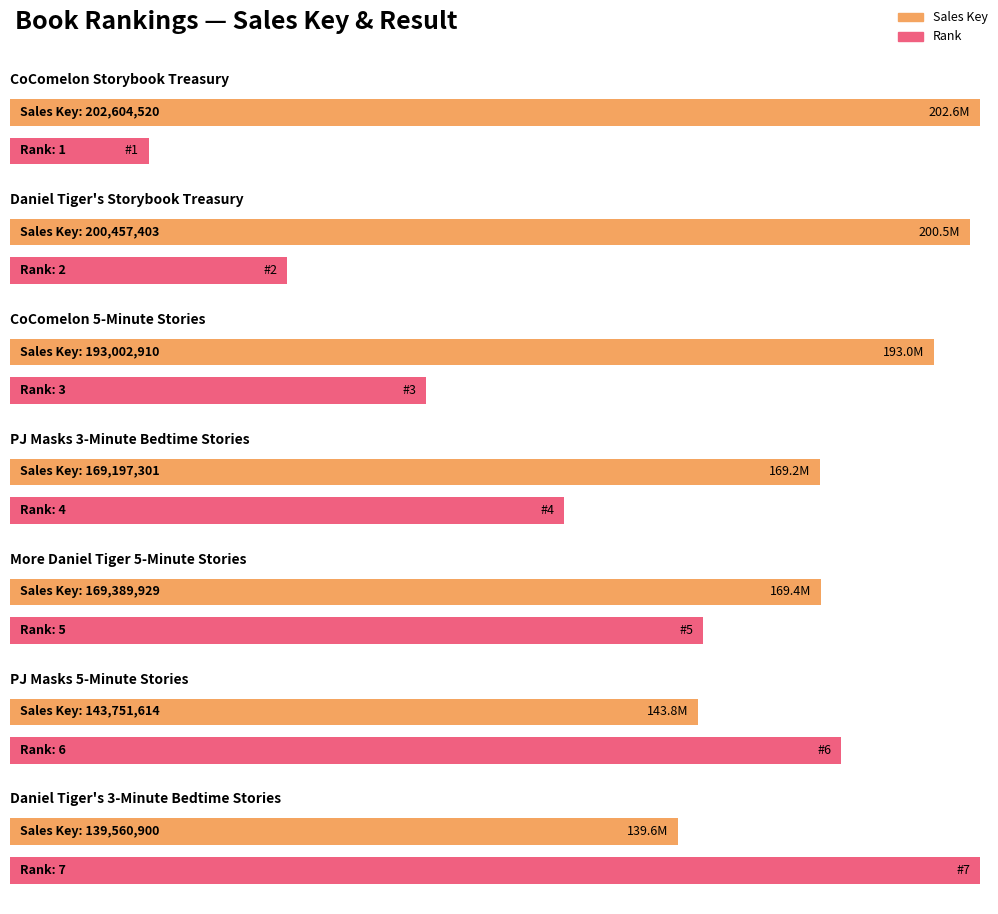

What is the label of the 3rd bar from the left?

CoComelon 5-Minute Stories